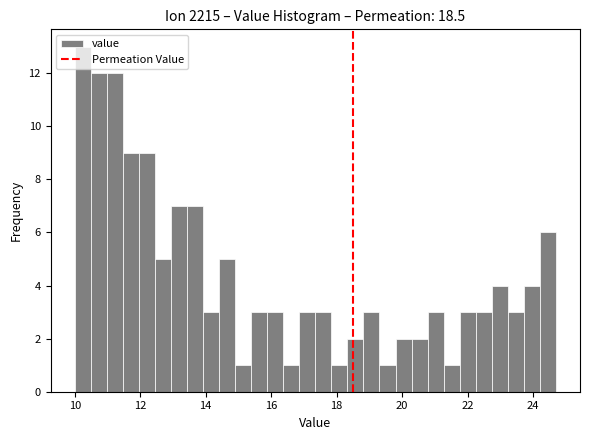

Around what value on the x-axis is the tallest bar? Give the approximate position of its centre, as read against the axis.

10.2